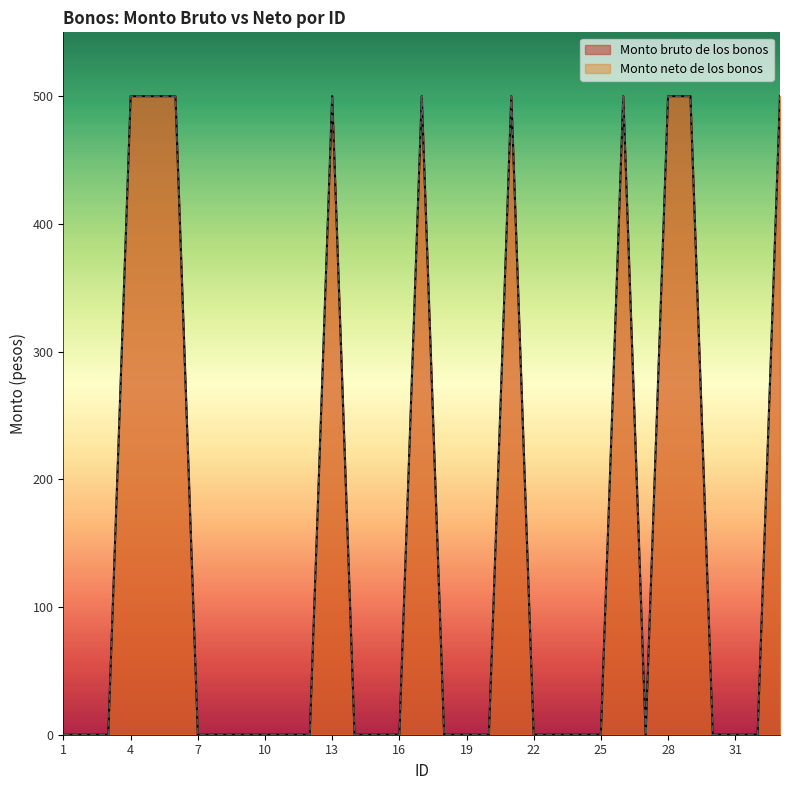

How many Monto neto de los bonos values are between 0 and 500?

33